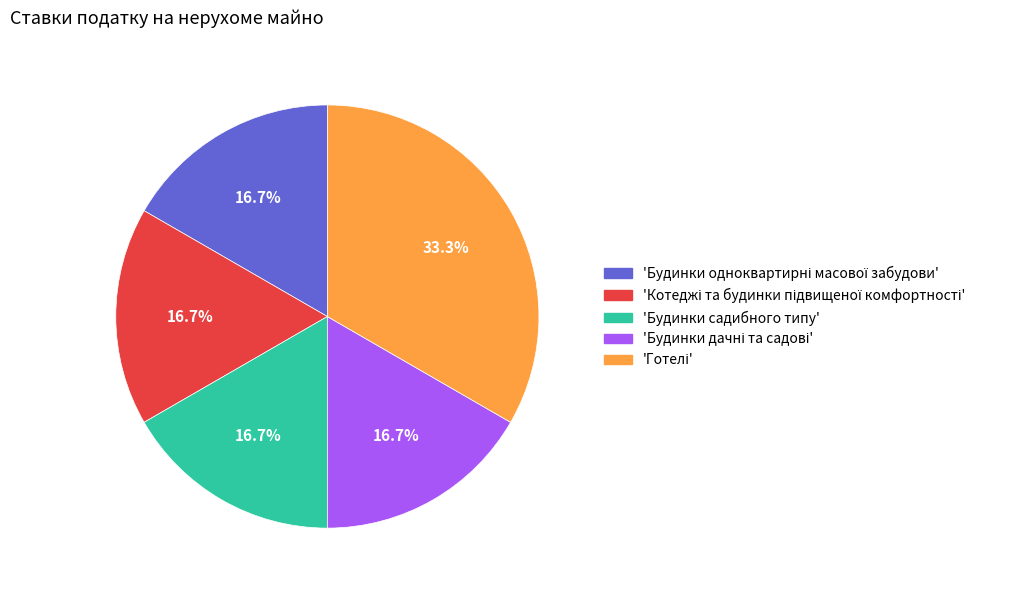

Is there a majority slice in this chart?

No